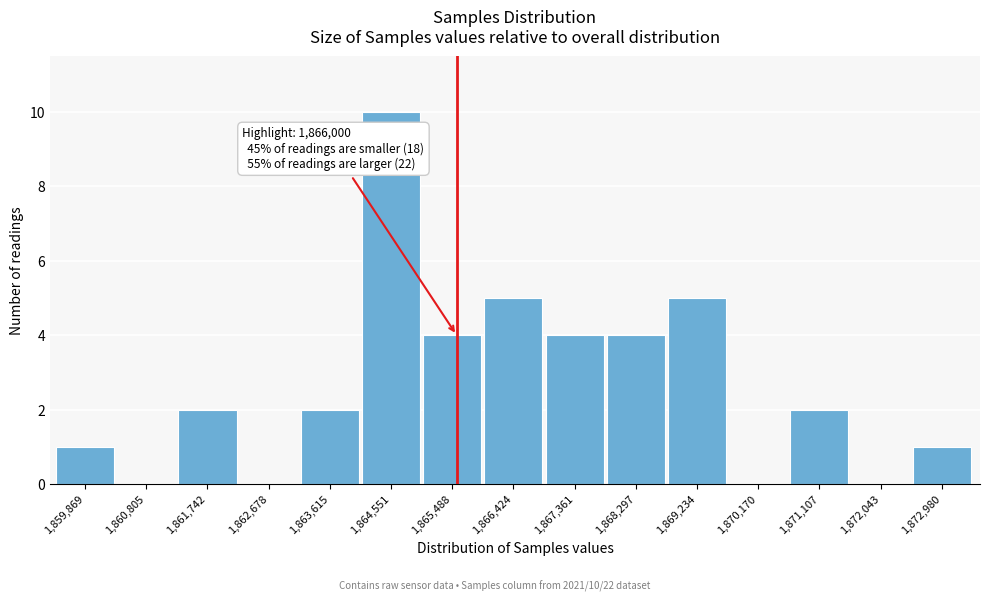

Reading left to right, extract all data points from this chart.

1,859,869=1	1,860,805=0	1,861,742=2	1,862,678=0	1,863,615=2	1,864,551=10	1,865,488=4	1,866,424=5	1,867,361=4	1,868,297=4	1,869,234=5	1,870,170=0	1,871,107=2	1,872,043=0	1,872,980=1